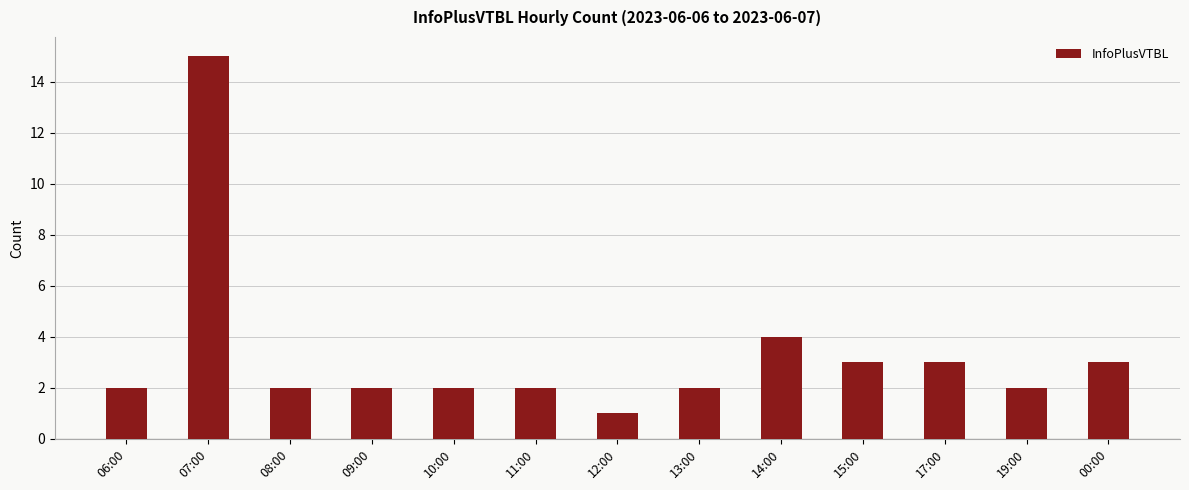

Is it true that the value at 06:00 is 1?

False